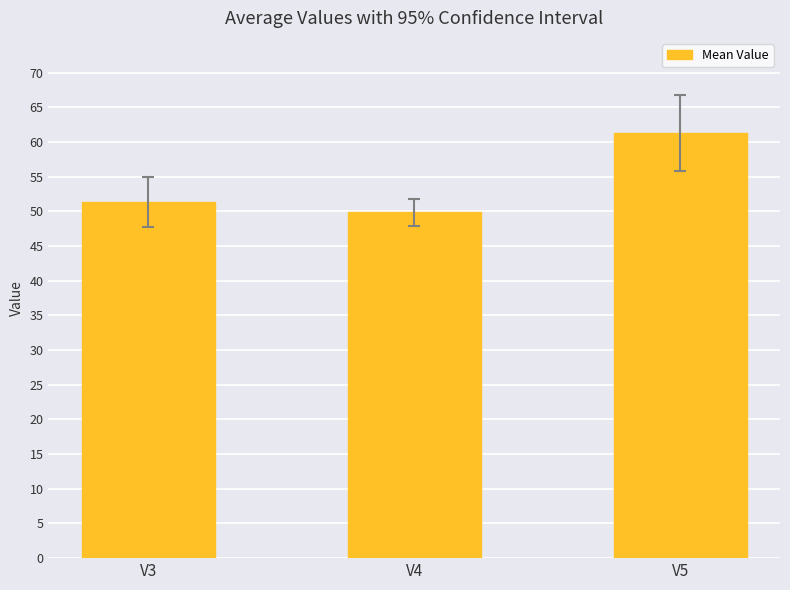

How many values exceed 51?

2